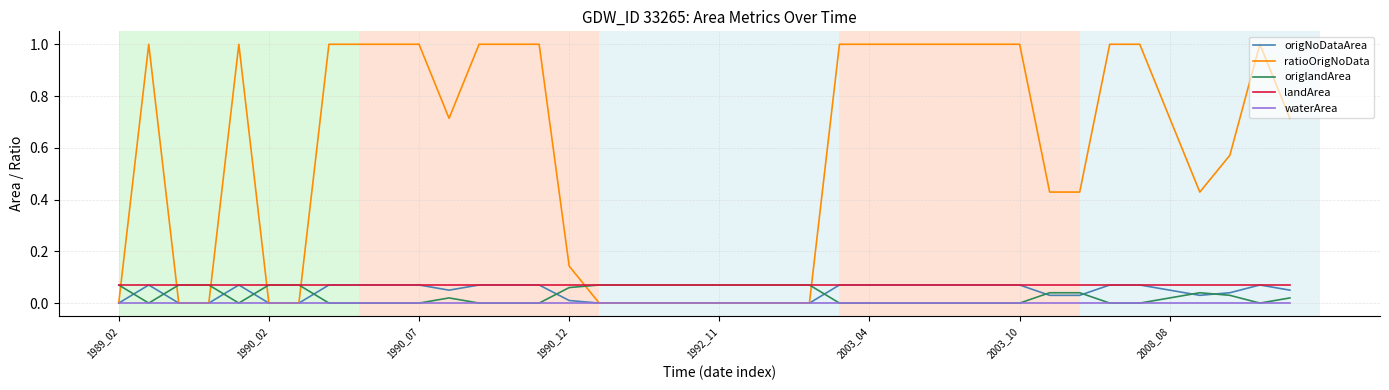

At how many categories does at least one series exceed 0?

40